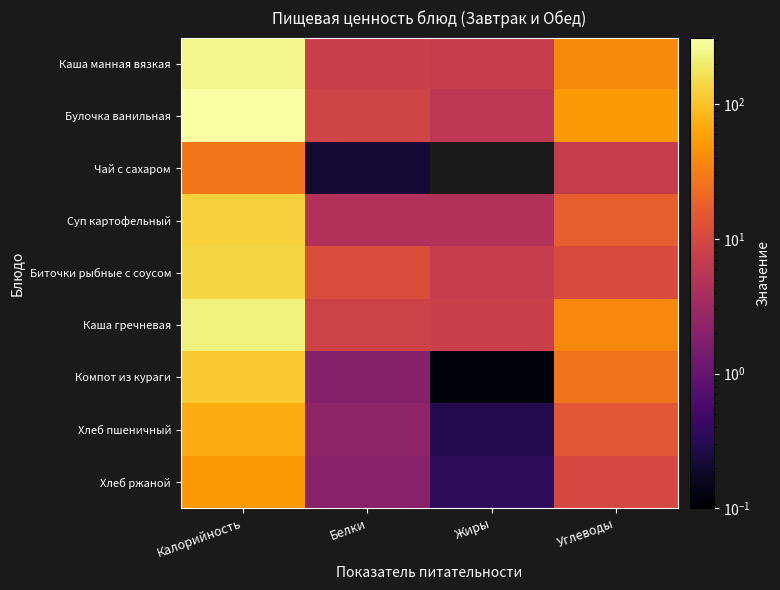

Reading right to left, extract all data points from this chart.

Каша манная вязкая: Углеводы=40.6	Жиры=7.0	Белки=7.8	Калорийность=257.3
Булочка ванильная: Углеводы=51.4	Жиры=5.7	Белки=8.7	Калорийность=314.0
Чай с сахаром: Углеводы=7.0	Жиры=0.0	Белки=0.2	Калорийность=28.5
Суп картофельный: Углеводы=17.3	Жиры=4.5	Белки=4.5	Калорийность=128.2
Биточки рыбные с соусом: Углеводы=10.9	Жиры=7.0	Белки=11.2	Калорийность=134.7
Каша гречневая: Углеводы=38.9	Жиры=7.9	Белки=8.6	Калорийность=225.7
Компот из кураги: Углеводы=25.9	Жиры=0.1	Белки=1.9	Калорийность=112.4
Хлеб пшеничный: Углеводы=14.8	Жиры=0.3	Белки=2.4	Калорийность=70.5
Хлеб ржаной: Углеводы=10.0	Жиры=0.4	Белки=2.0	Калорийность=52.2